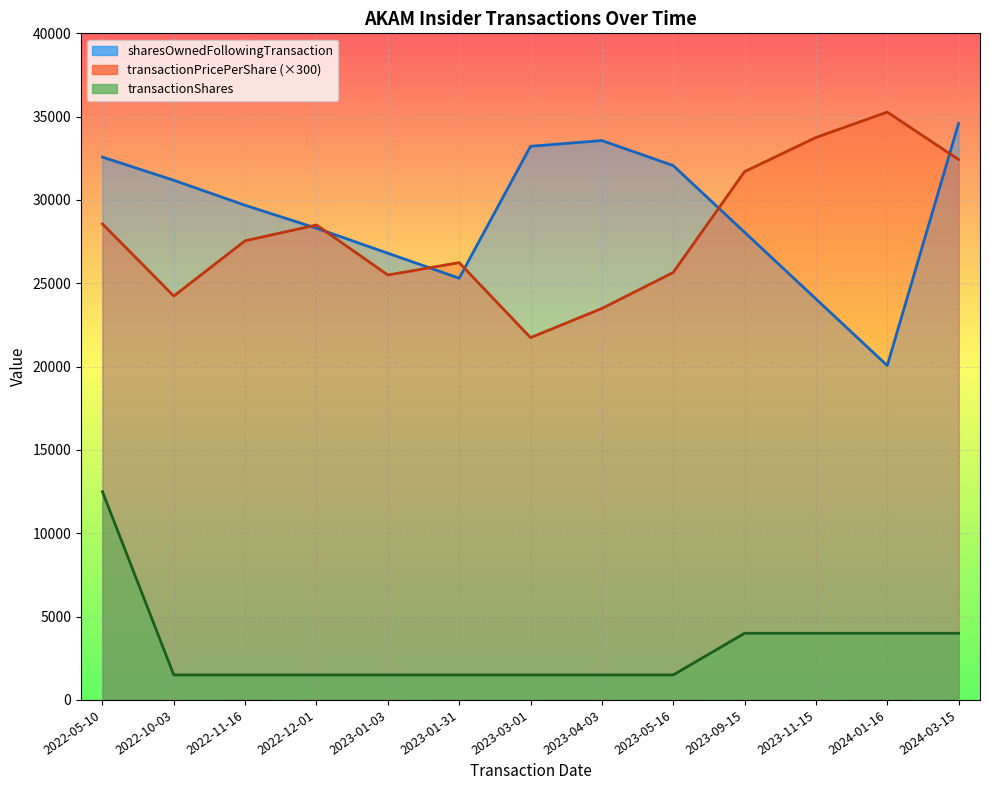

What is the value of the sharesOwnedFollowingTransaction point at the 9th from the left?

32065.0